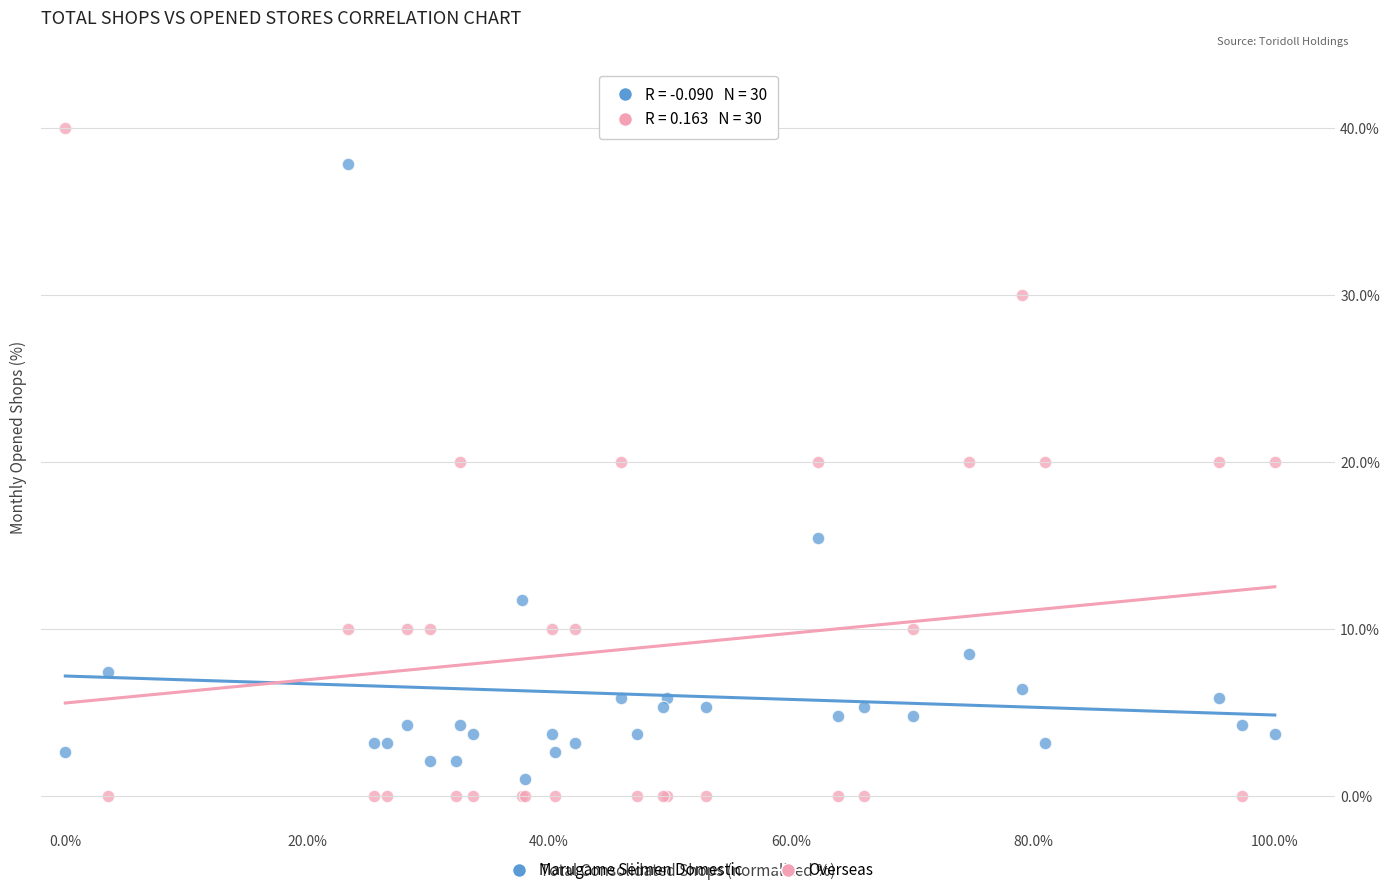

What is the X range (max minus min) for the scatter plot?

100.0